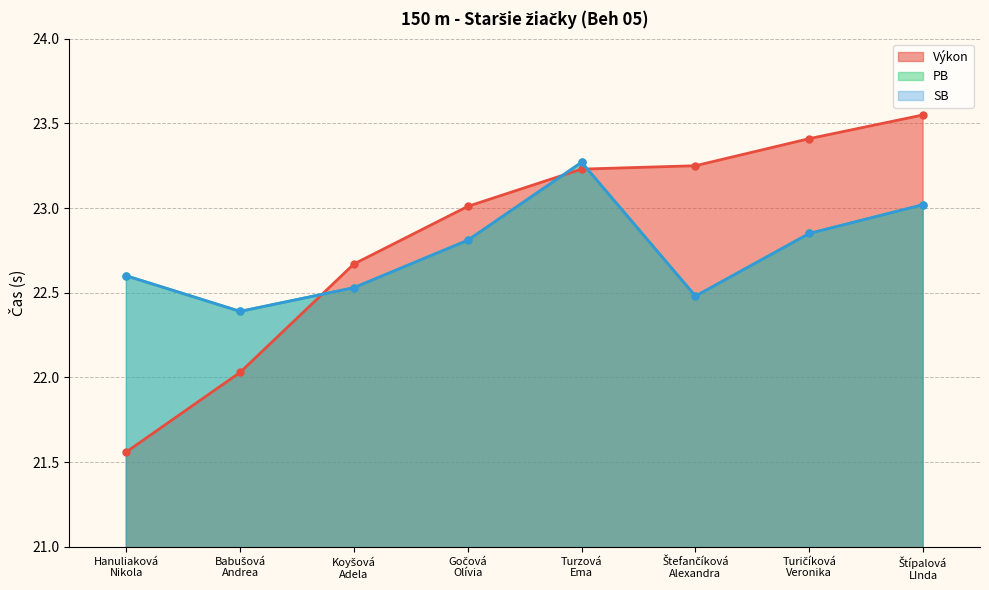

What is the sum of all Výkon values?

182.7